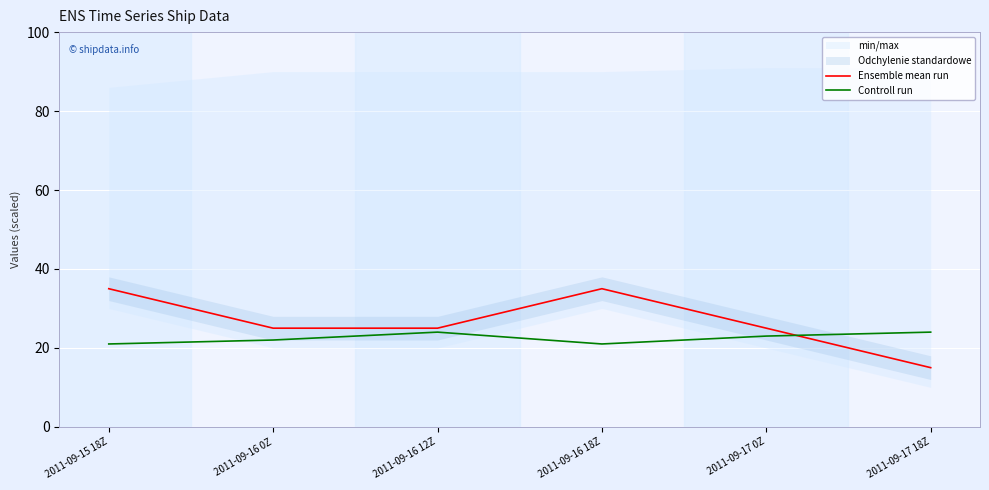

Does the chart display data point markers on the line(s)?

No